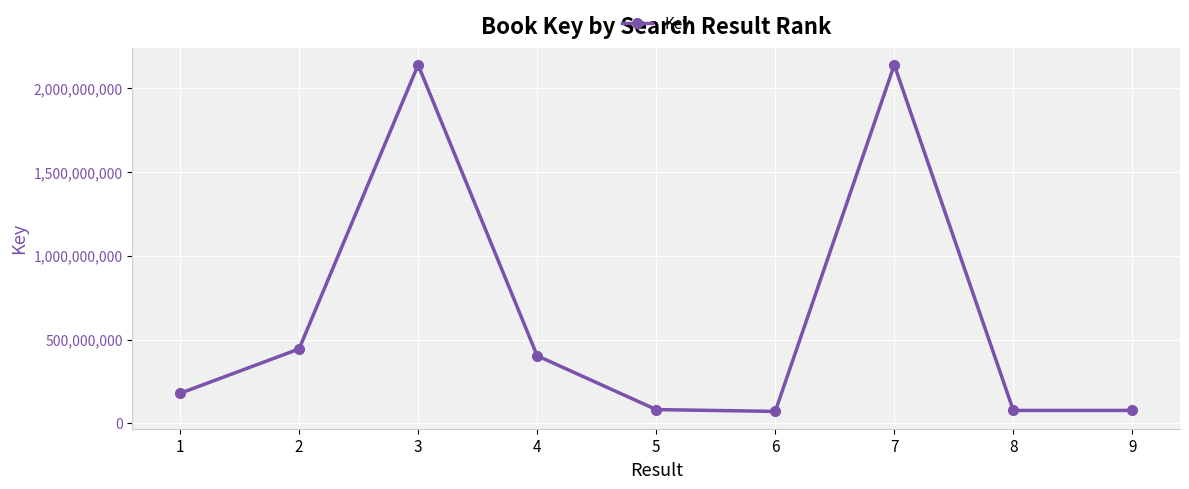

How many points are higher than both their immediate neighbors (excluding endpoints)?

2